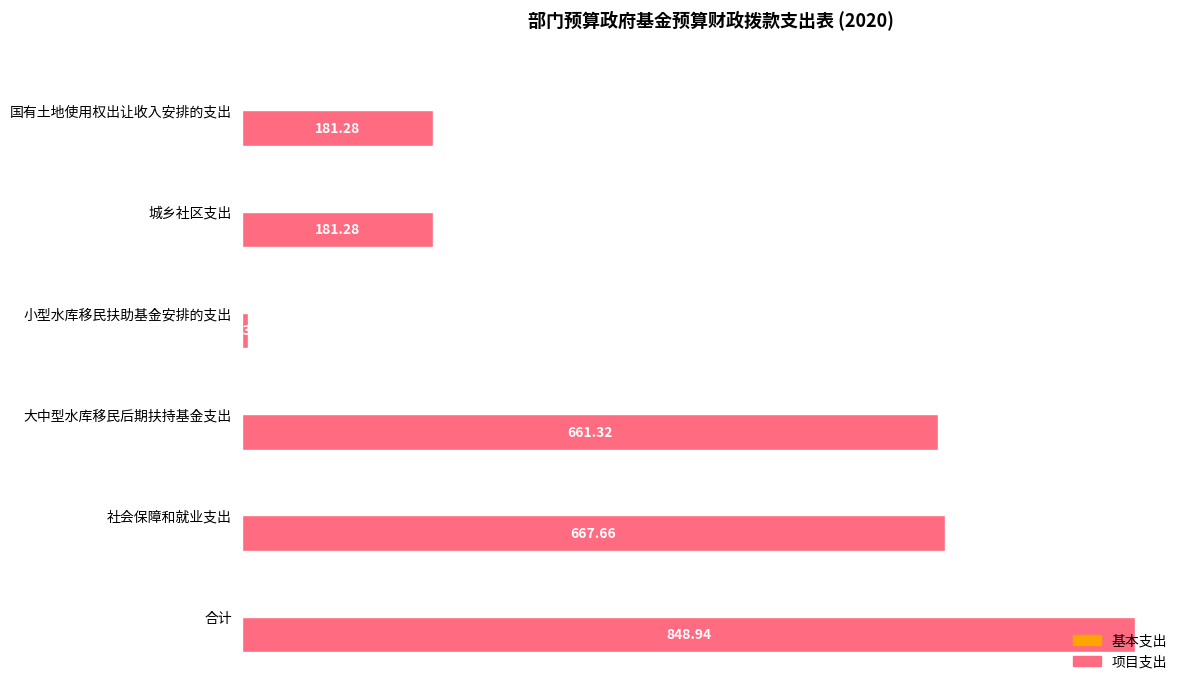

What is the change in value from 大中型水库移民后期扶持基金支出 to 小型水库移民扶助基金安排的支出?

-655.0